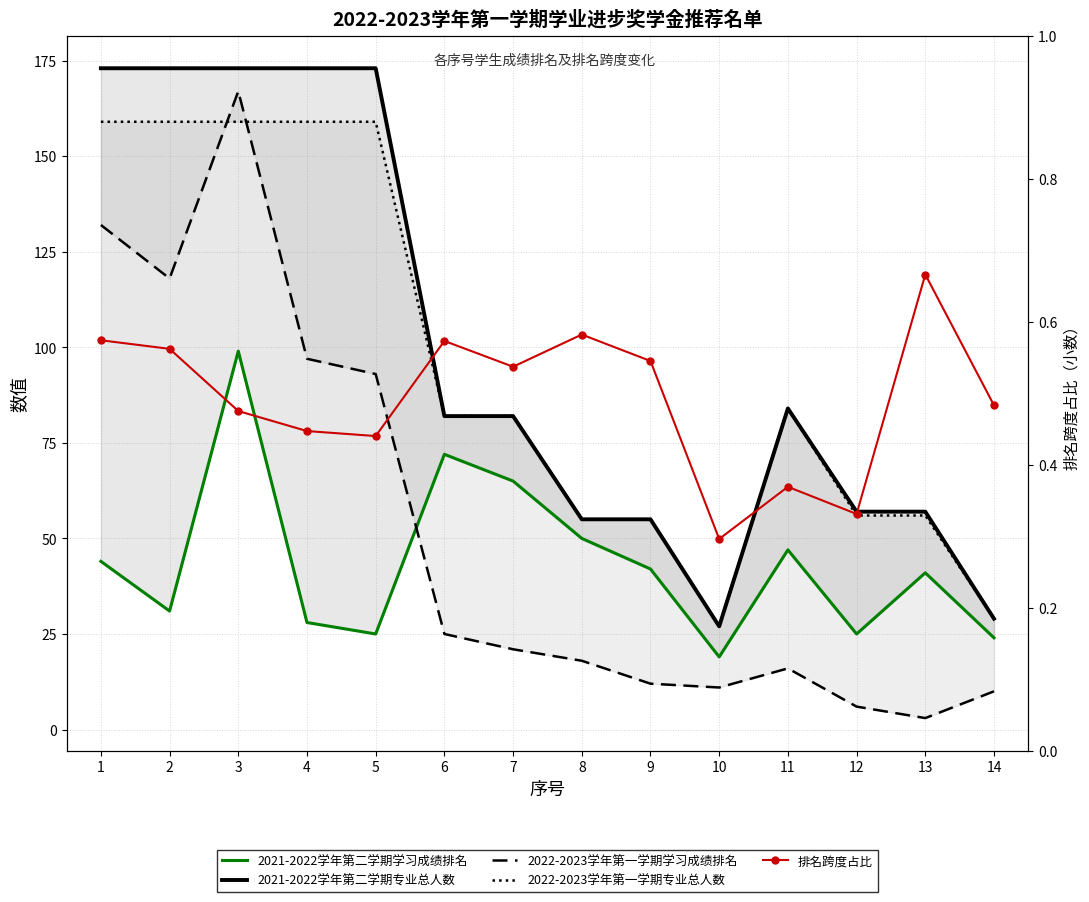

Which series has the largest range (max minus min)?

2022-2023学年第一学期学习成绩排名